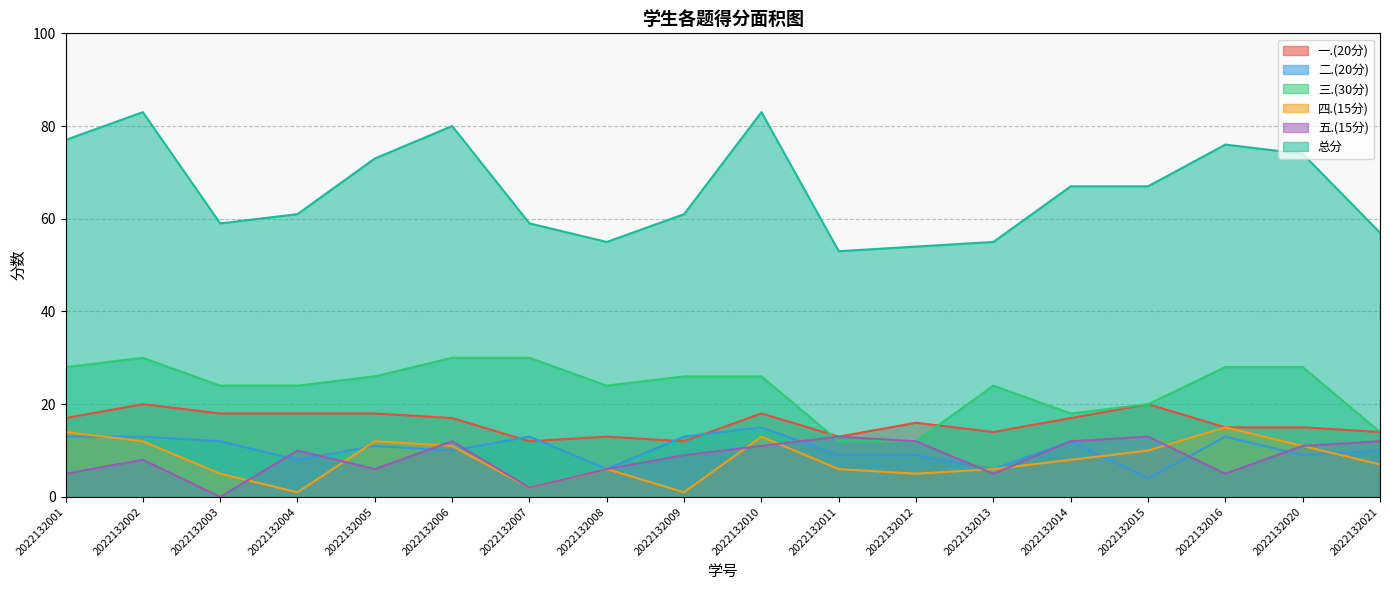

True or false: 二.(20分) and 三.(30分) intersect in this chart.

False